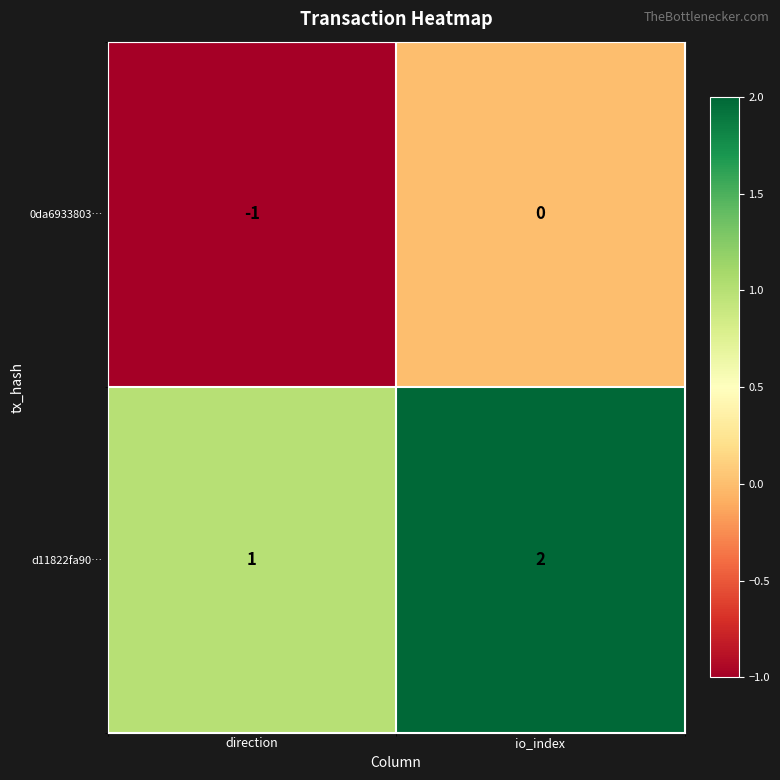

Where is 0da6933803… nearest to the value 0?

io_index